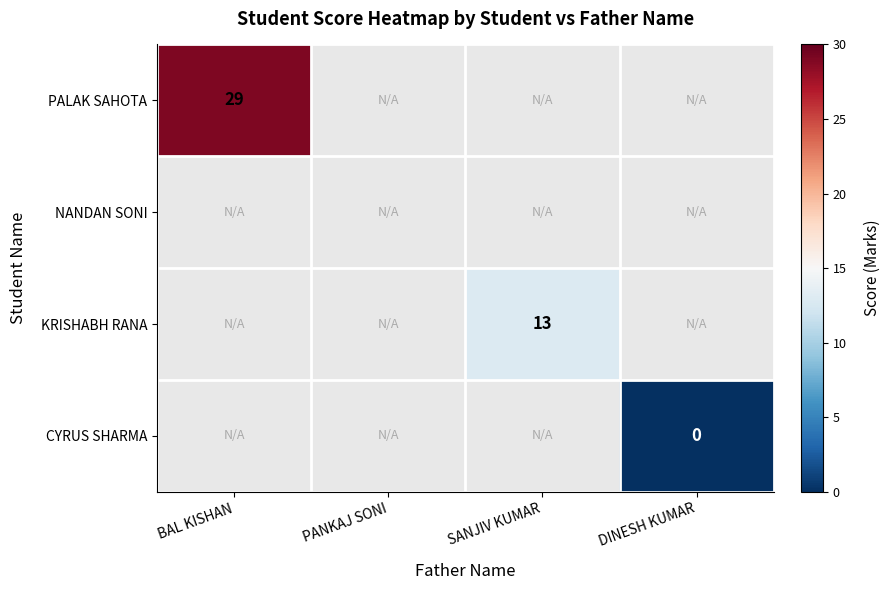

What is the greatest value displayed?

29.0